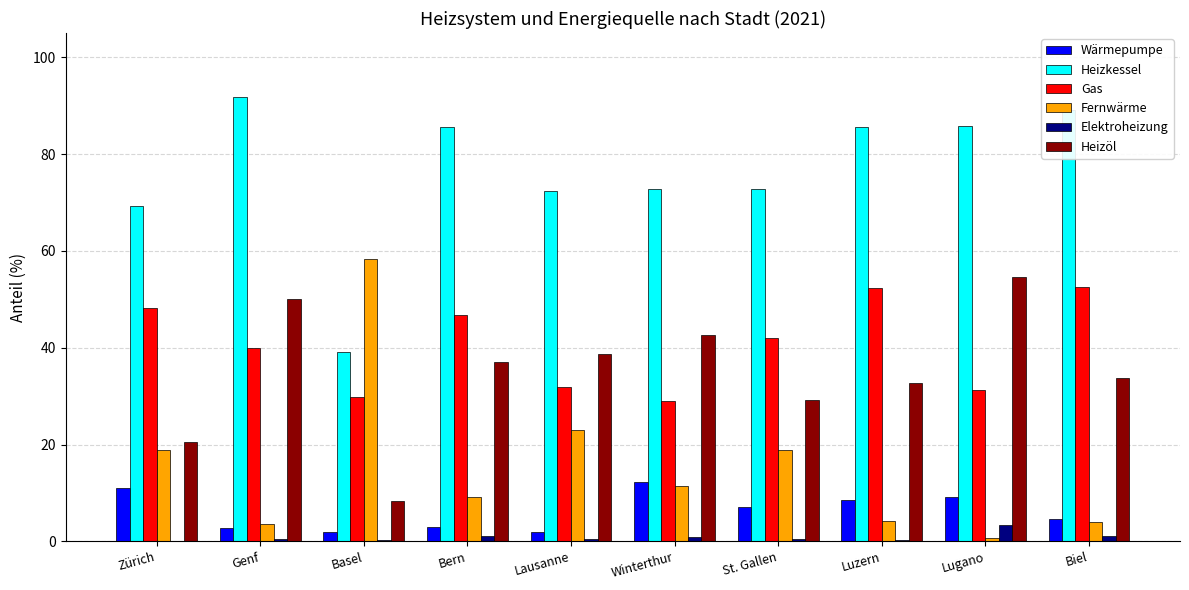

At which label does Fernwärme reach its peak?

Basel